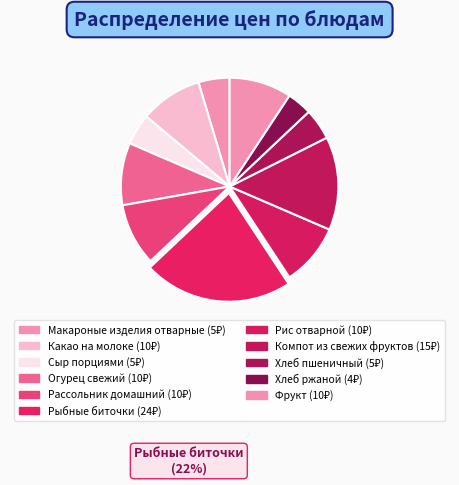

Does any single category account for the majority?

No